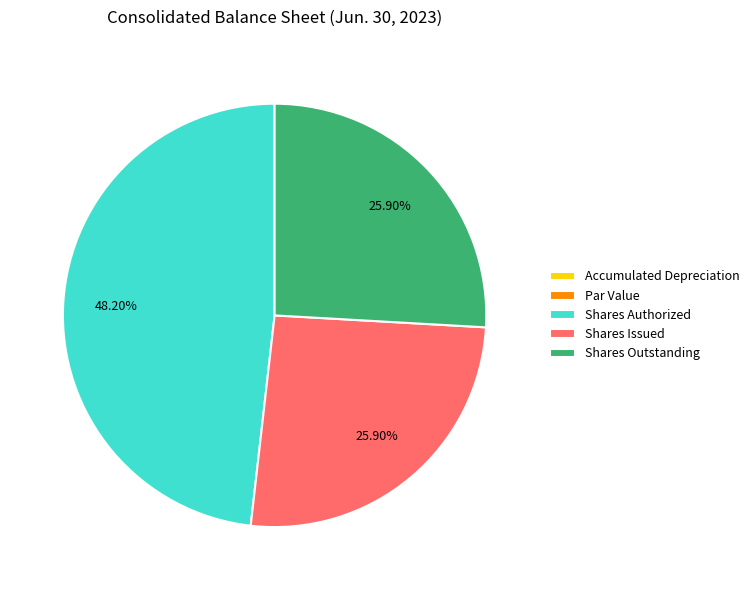

Which slice is the largest?

Shares Authorized